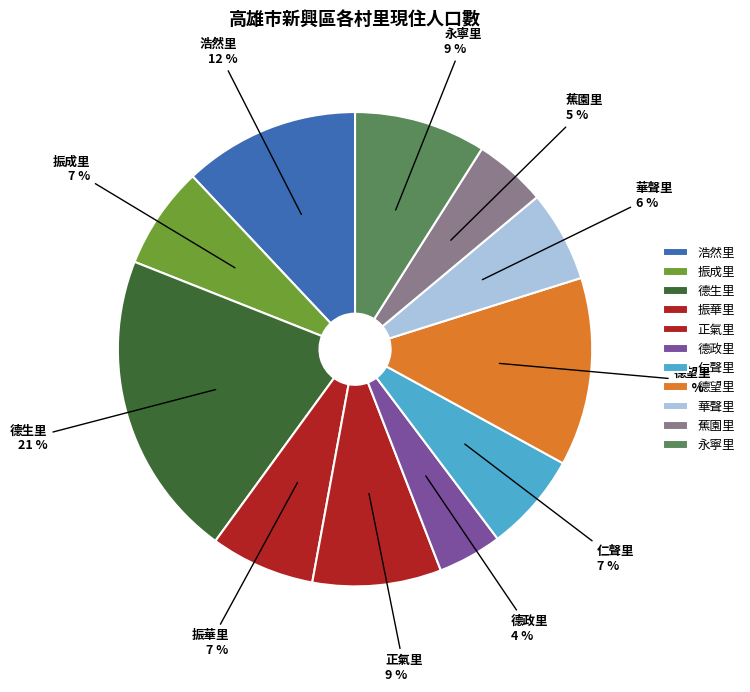

Rank the categories by value from lowest to highest.

德政里, 蕉園里, 華聲里, 仁聲里, 振成里, 振華里, 正氣里, 永寧里, 浩然里, 德望里, 德生里